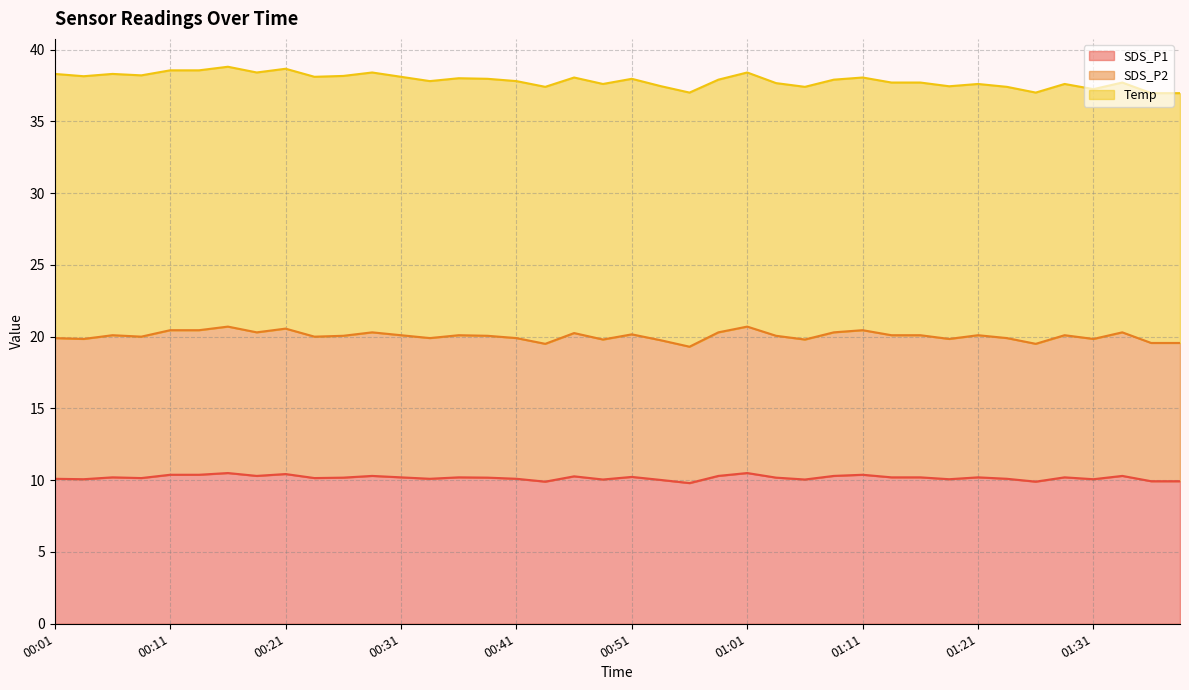

What is the maximum value for SDS_P2?

20.7